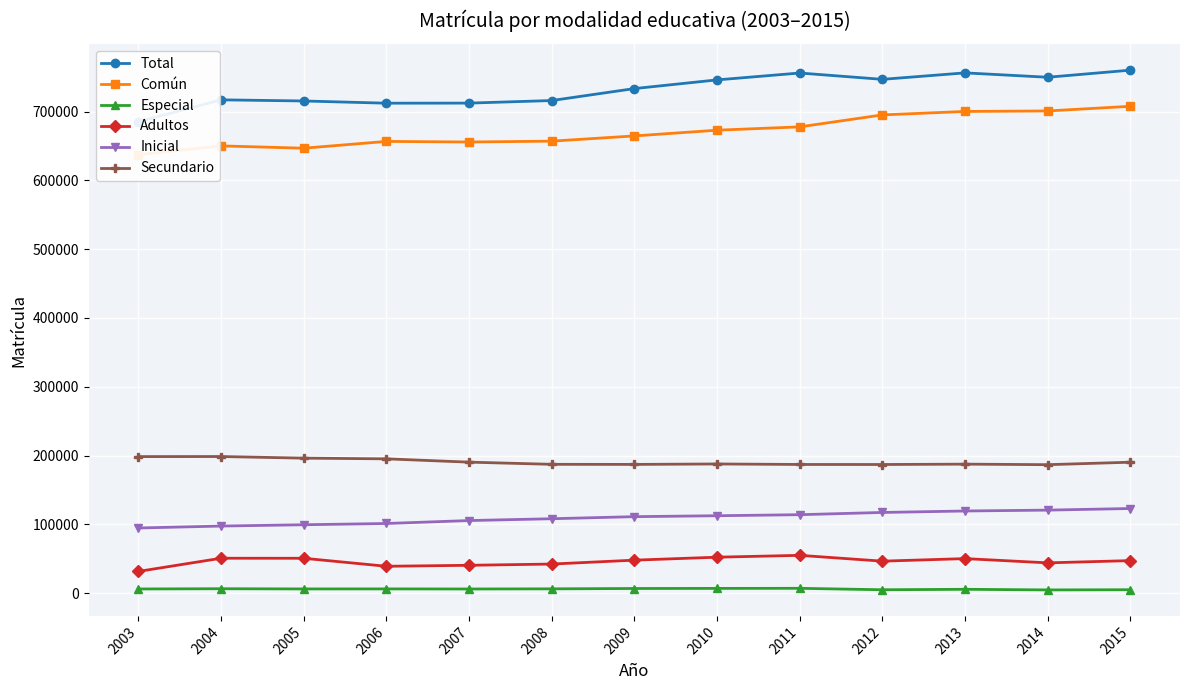

What is the difference between the maximum and minimum values in the Común series?

70360